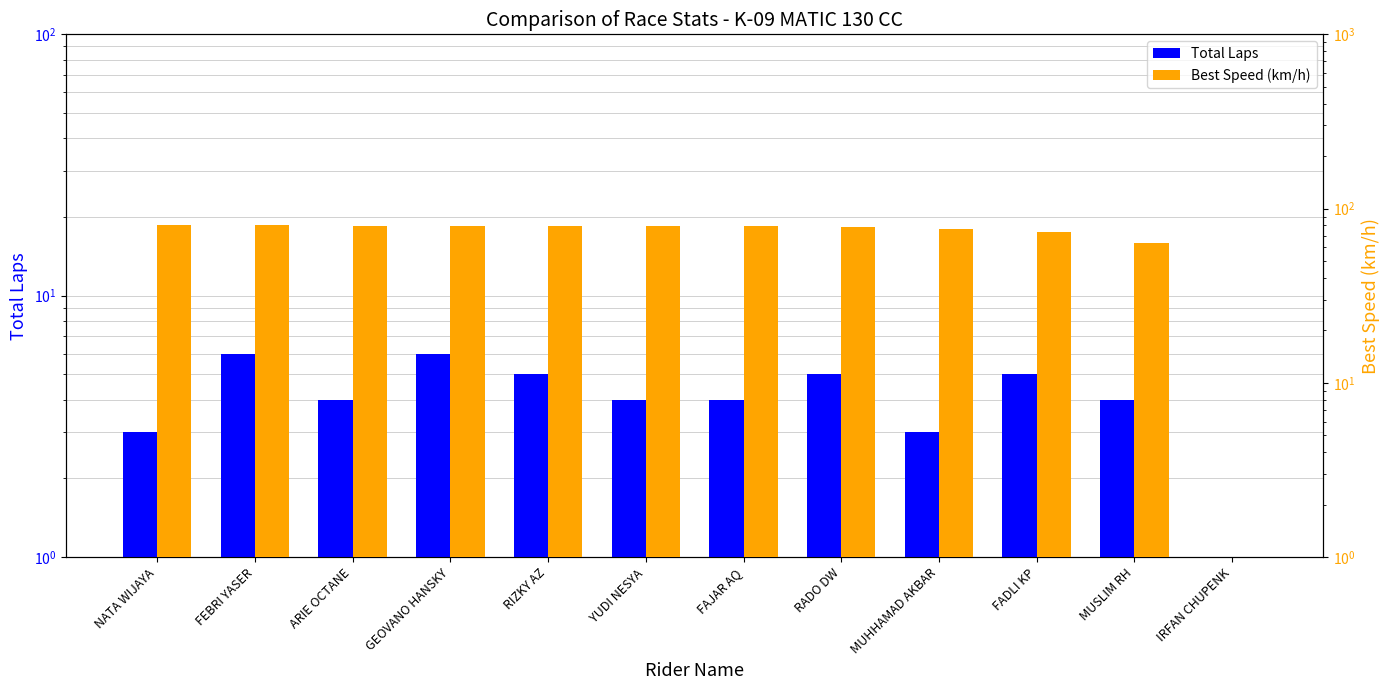

True or false: Best Speed (km/h) has a value of 73.6 at FADLI KP.

True